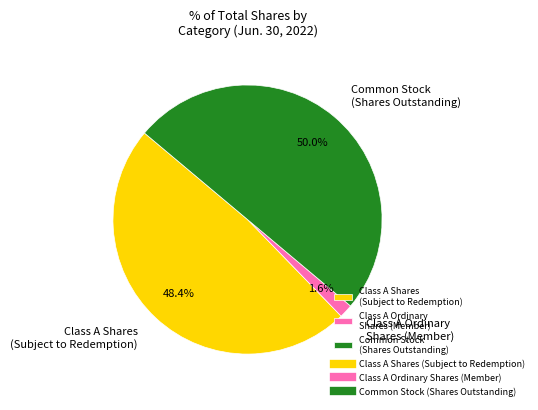

To the nearest percent, what is the average slice percentage?

33%